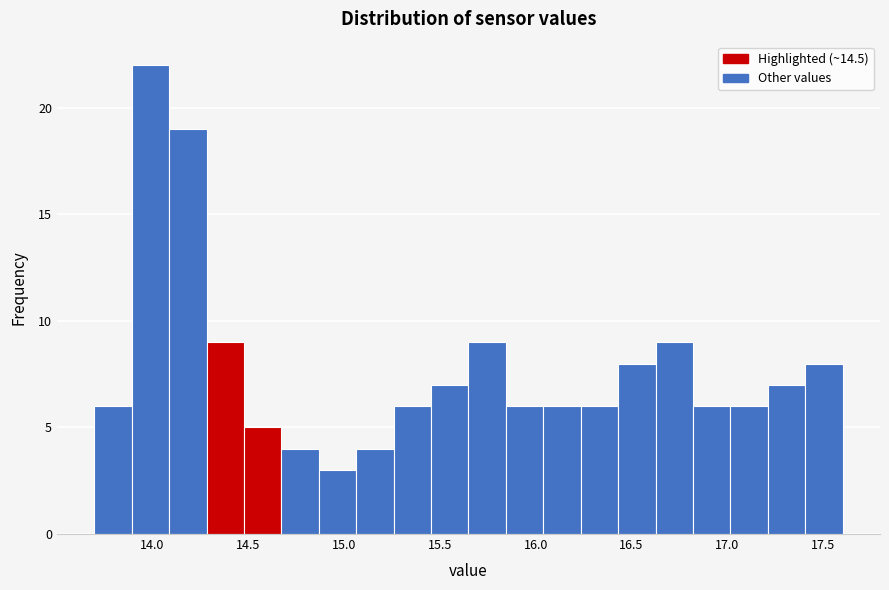

Read against the x-axis, roughly where is the centre of the tallest bar?

14.00